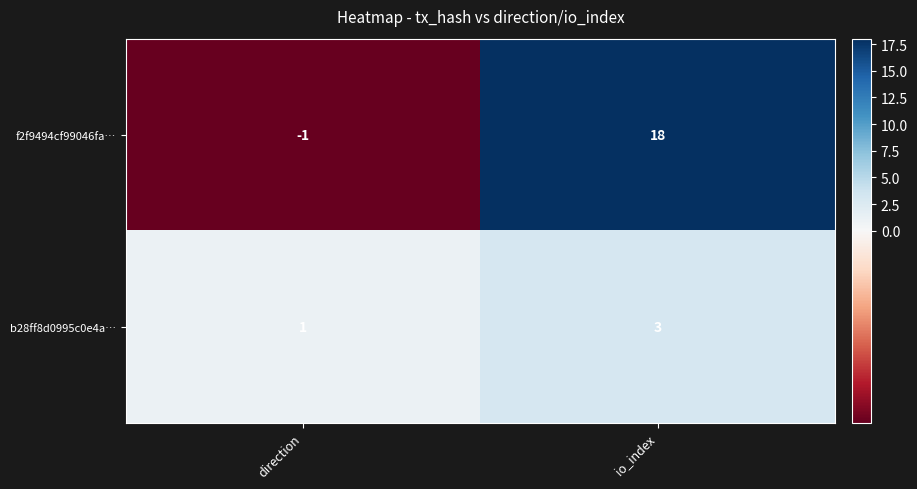

Which series has the widest spread of values?

f2f9494cf99046fa…